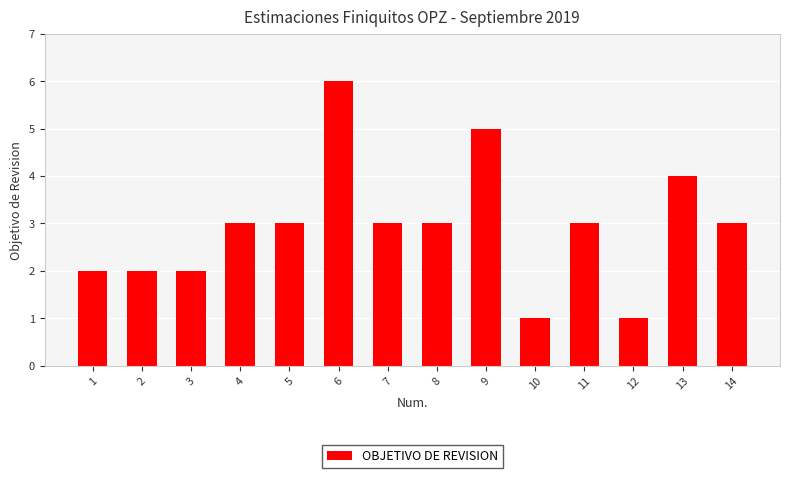

Does the chart contain stacked bars?

No